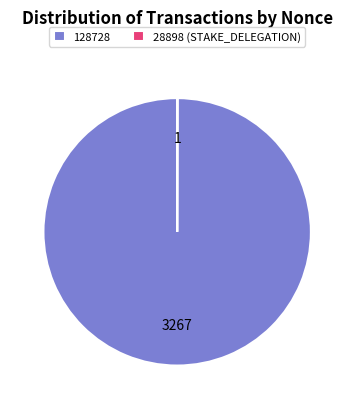

Which slice is the largest?

128728